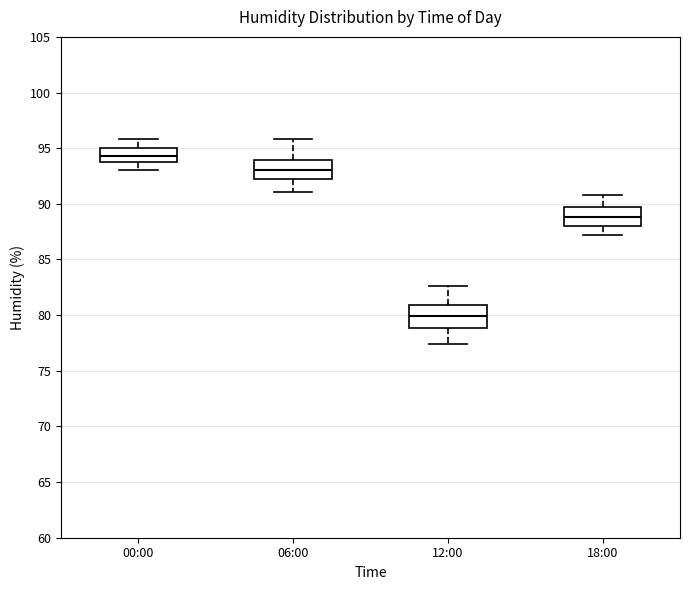

Where does the upper whisker of the box for 12:00 end on the y-axis? The values are not printed on the chart, so give them approximately, as read against the axis.

82.5